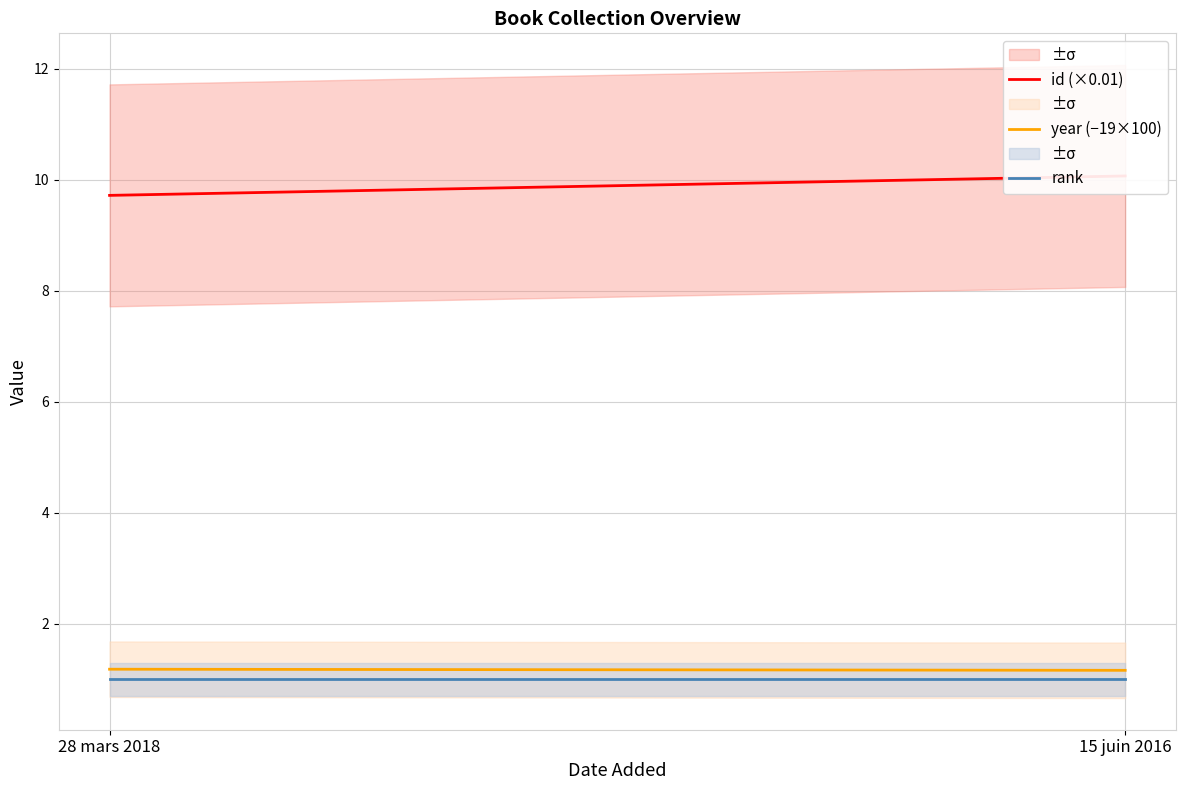

Rank the series at 15 juin 2016 from highest to lowest value.

id (×0.01), year (−19×100), rank